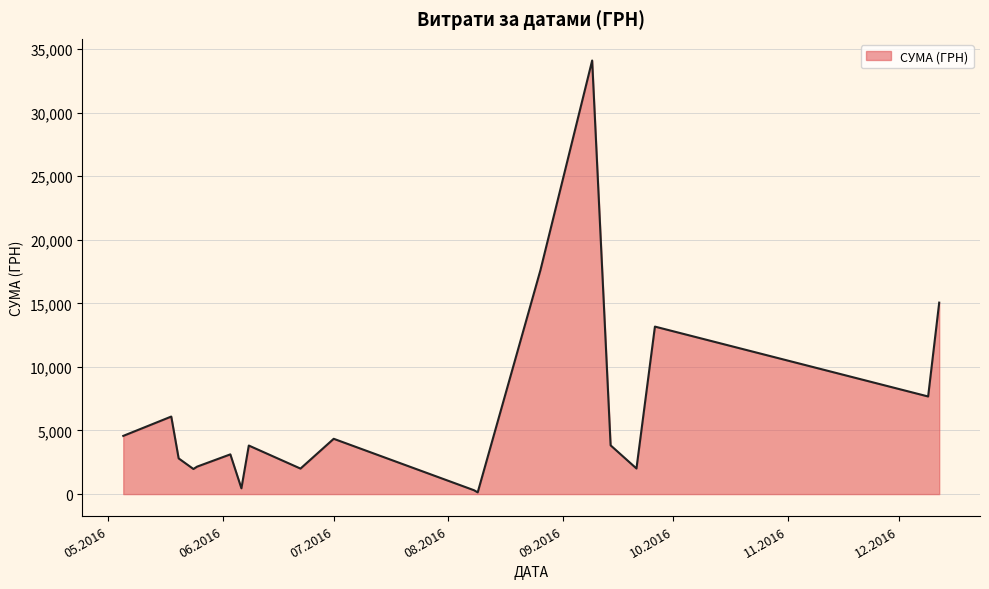

What is the difference between the maximum and minimum values?

33951.9